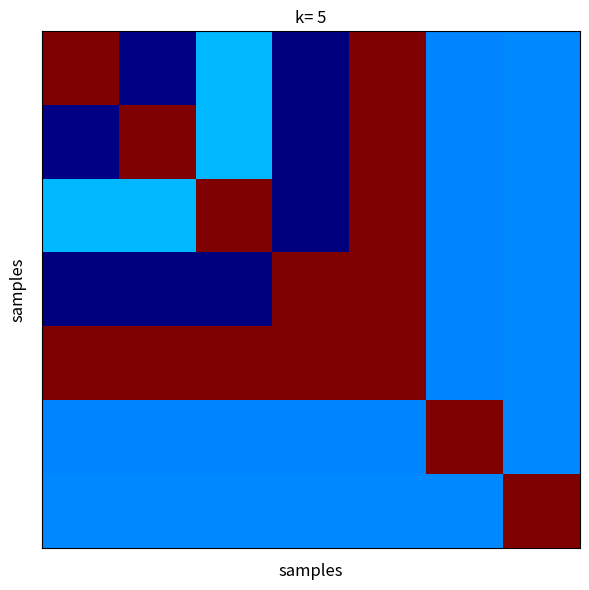

How many data points does each series have?

7